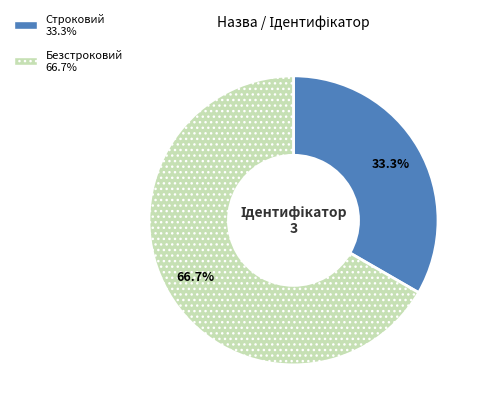

Does Безстроковий represent more than half of the total?

Yes